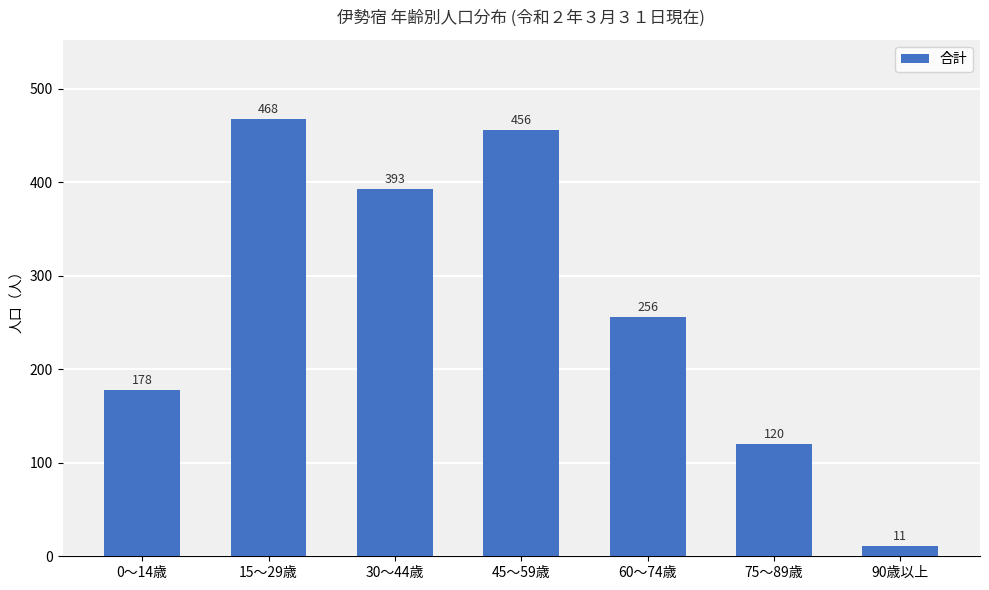

Where is the data nearest to the value 239?

60～74歳